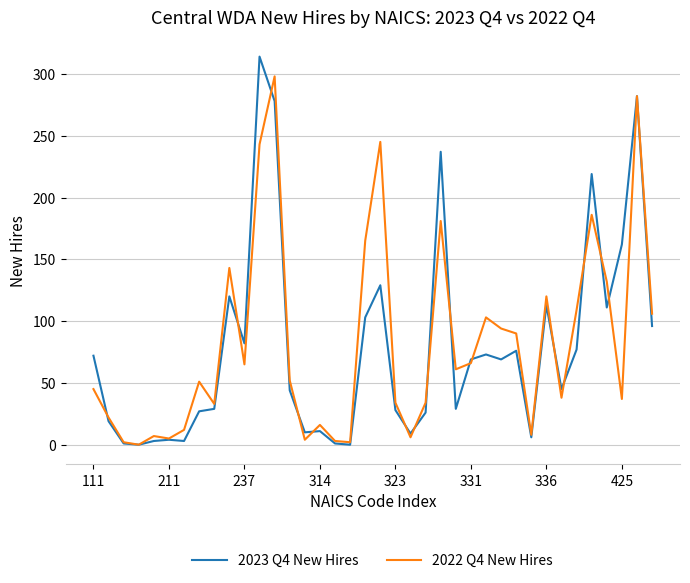

What is the maximum value shown in the chart?

314